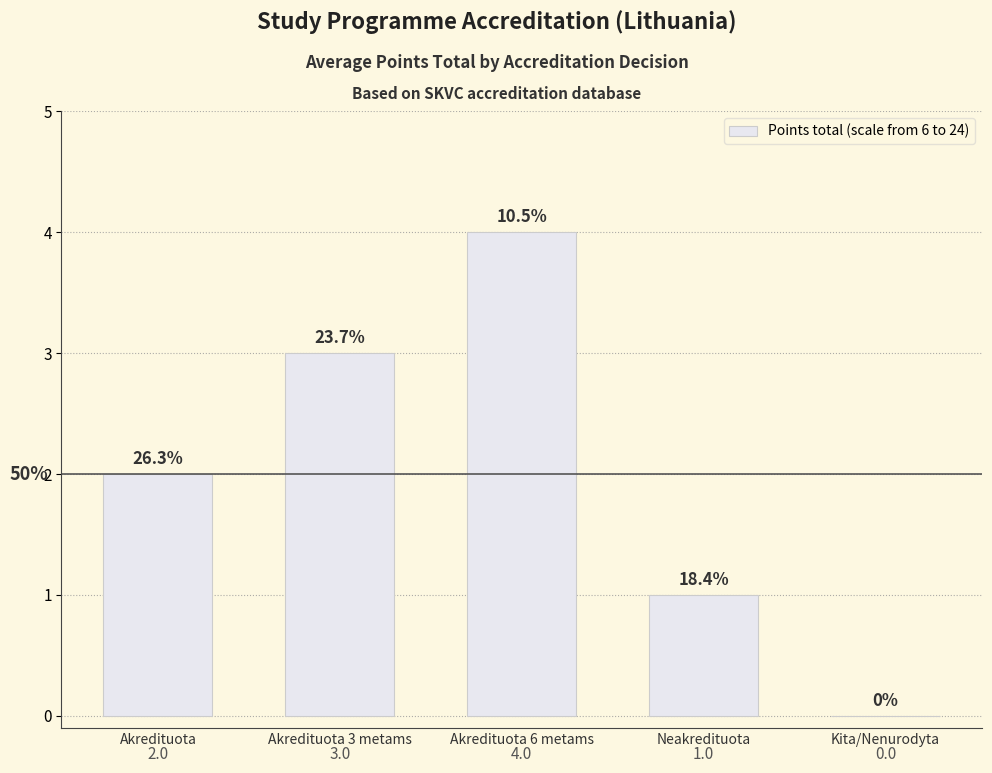

How many values are above zero?

4